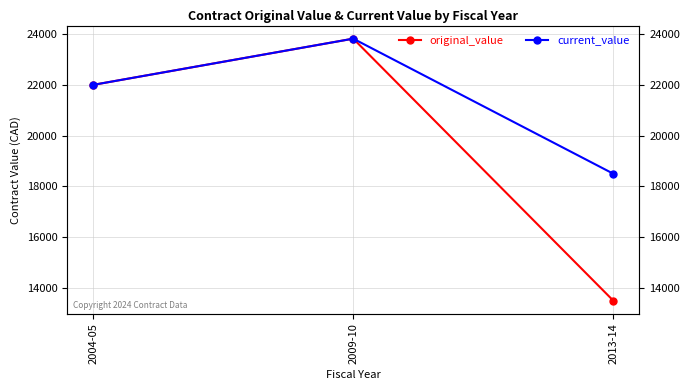

Does the chart display data point markers on the line(s)?

Yes